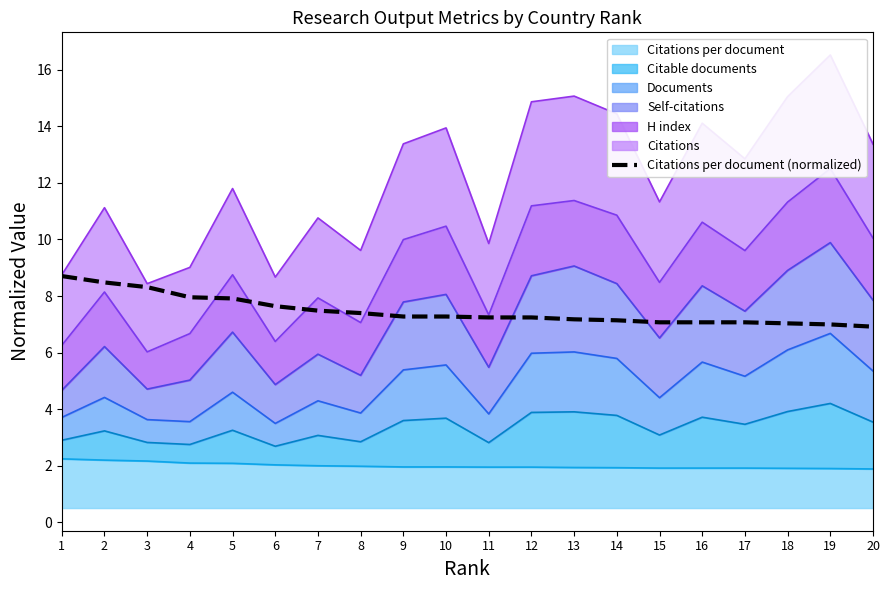

What is the value of the 15th point from the left?

7.1